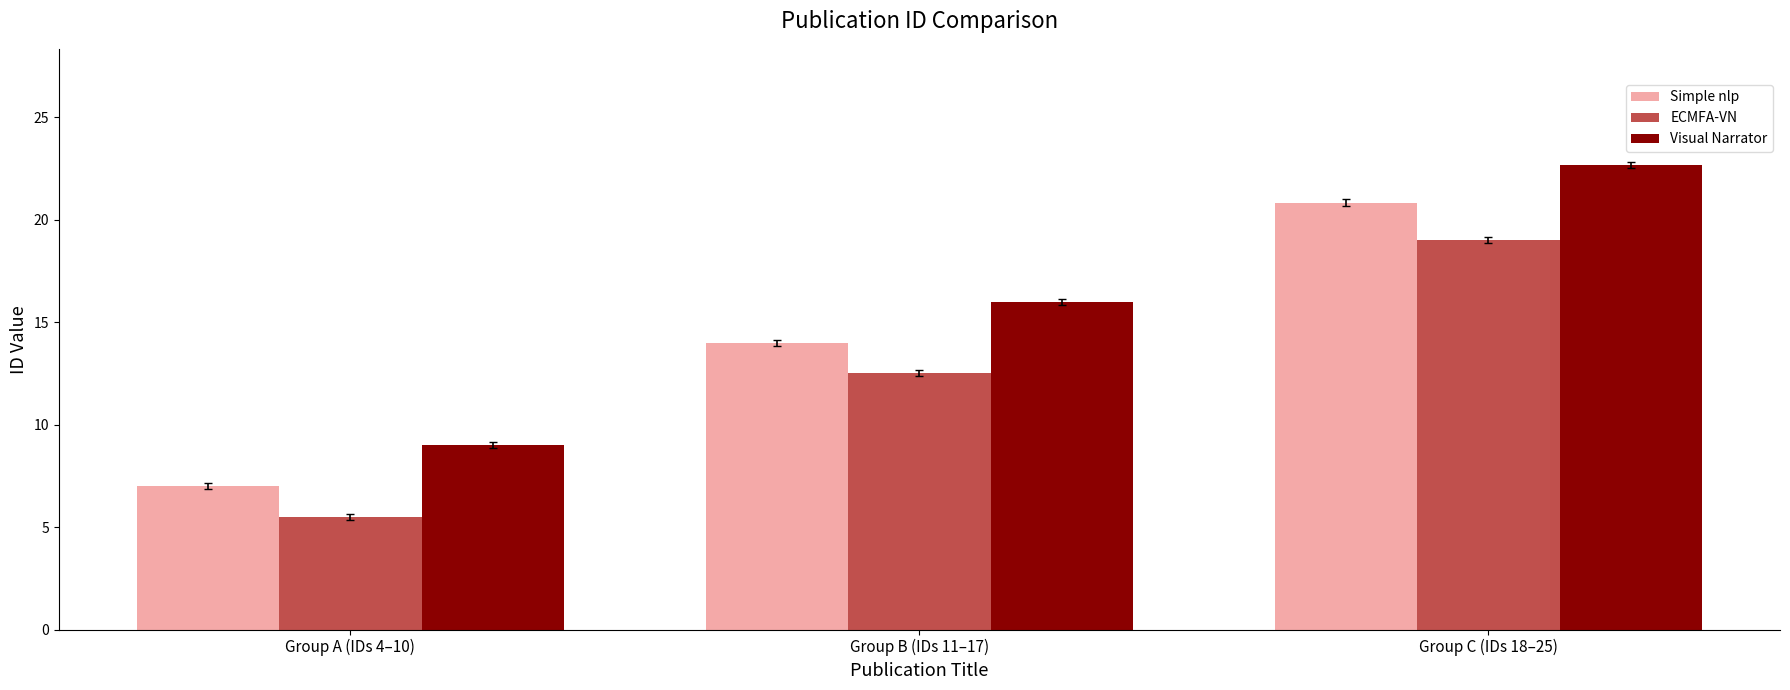

At which label does ECMFA-VN first exceed 12?

Group B (IDs 11–17)